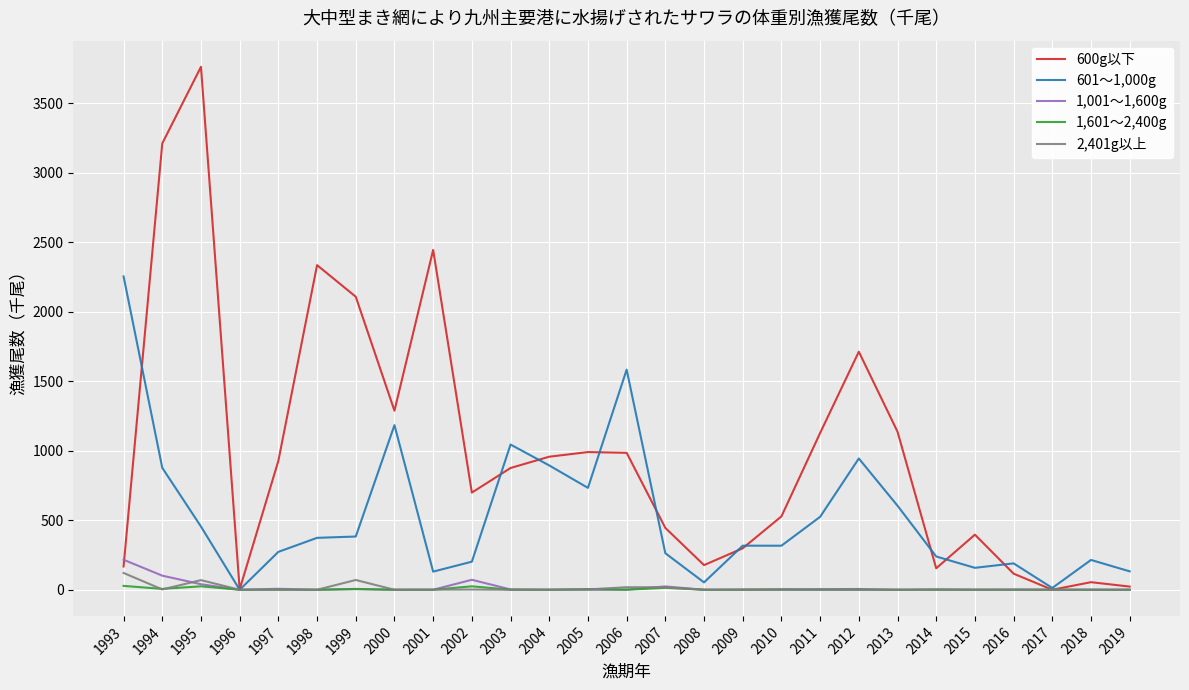

Count the number of categories in the chart.

27